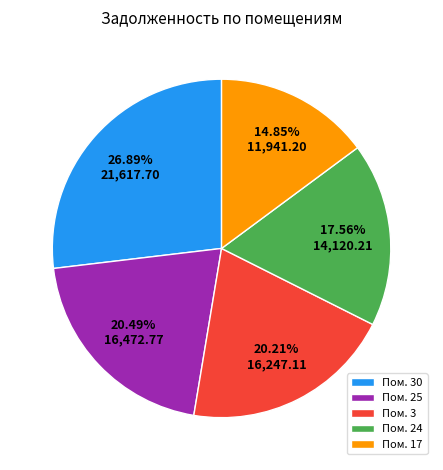

Does Пом. 30 represent more than half of the total?

No